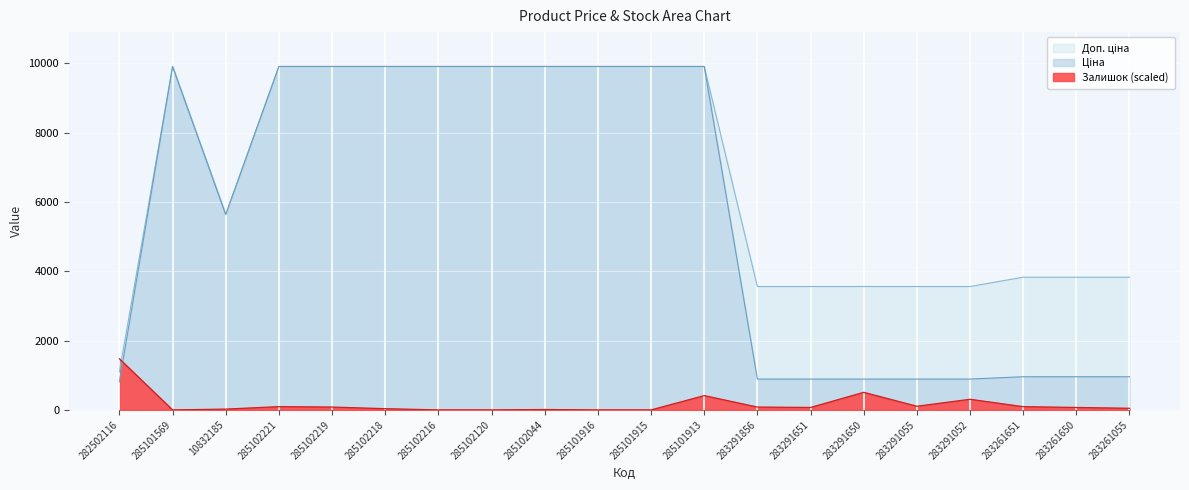

What is the difference between the highest and lowest values at 285102221?

9814.1